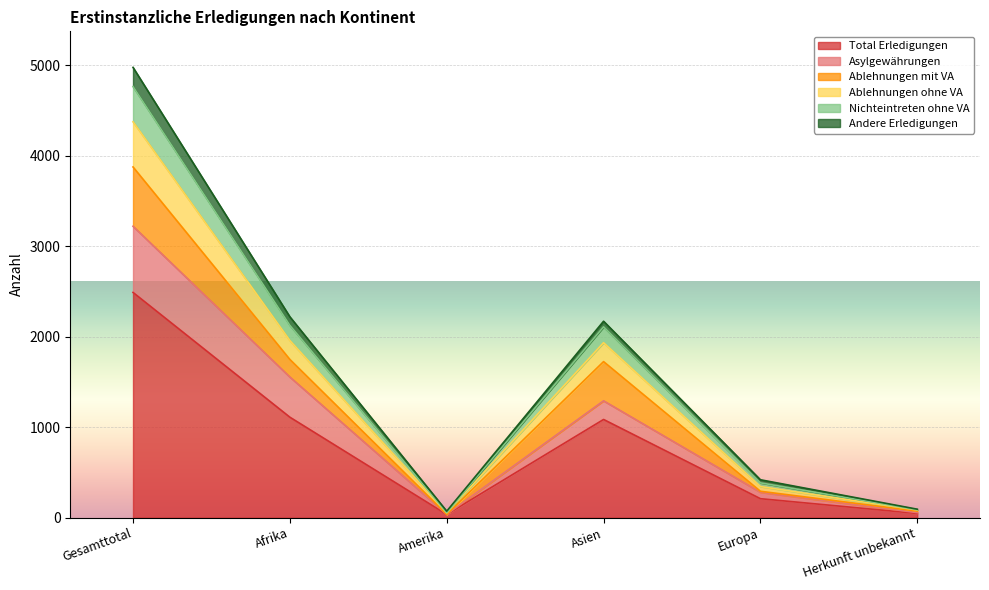

What are all the series names shown in the legend?

Total Erledigungen, Asylgewährungen, Ablehnungen mit VA, Ablehnungen ohne VA, Nichteintreten ohne VA, Andere Erledigungen